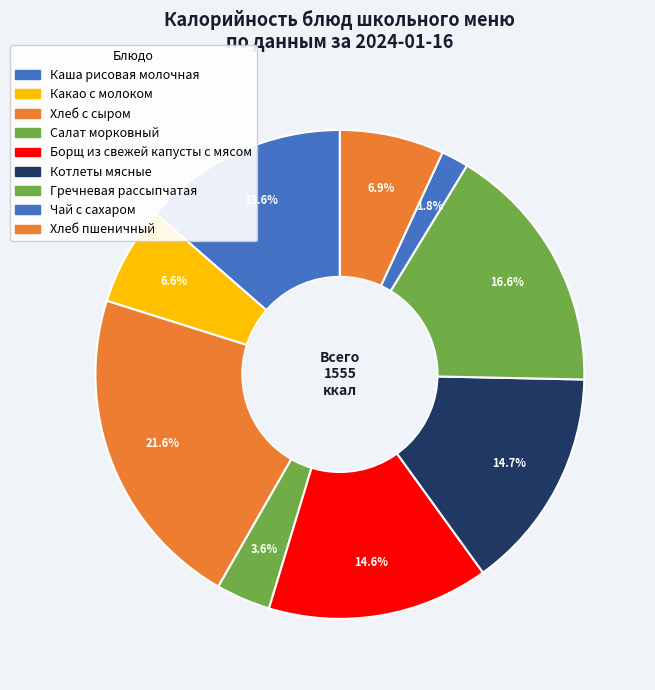

Count the number of slices in the pie.

9